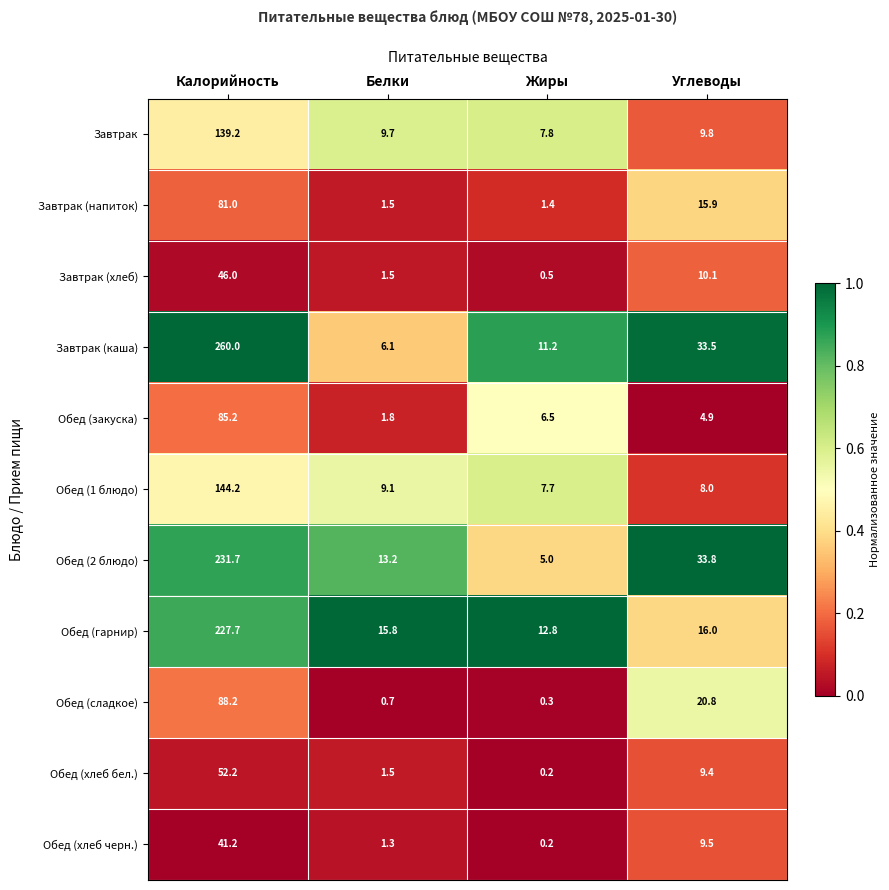

What is the difference between the highest and lowest values at Калорийность?

218.8